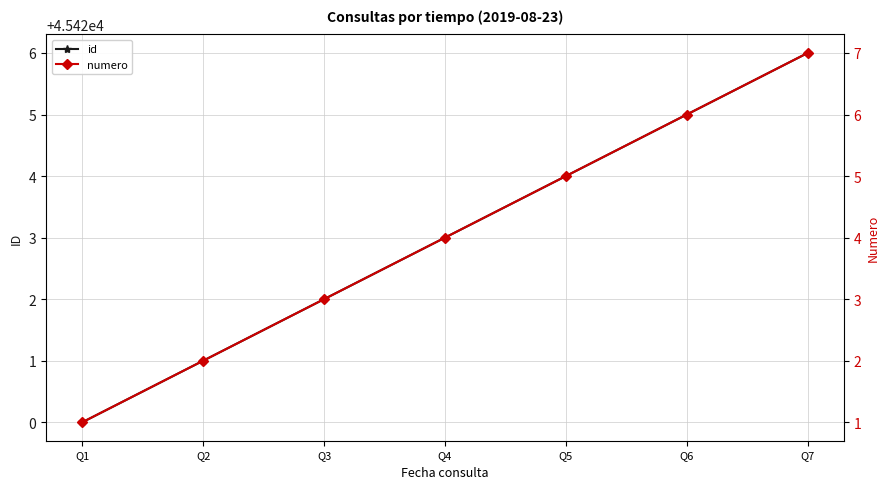

What is the difference between the maximum and minimum values in the numero series?

6